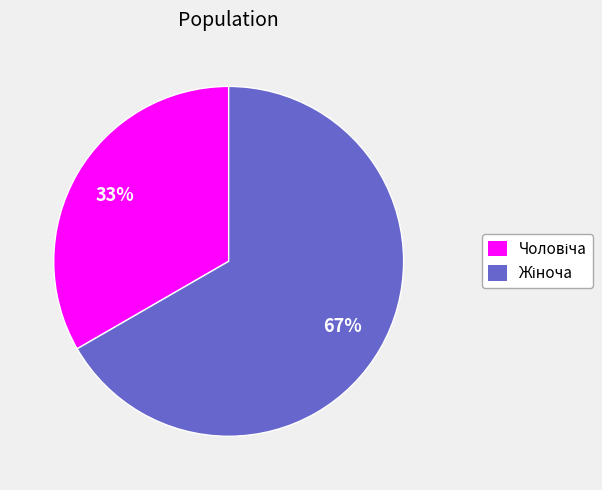

Is there a majority slice in this chart?

Yes